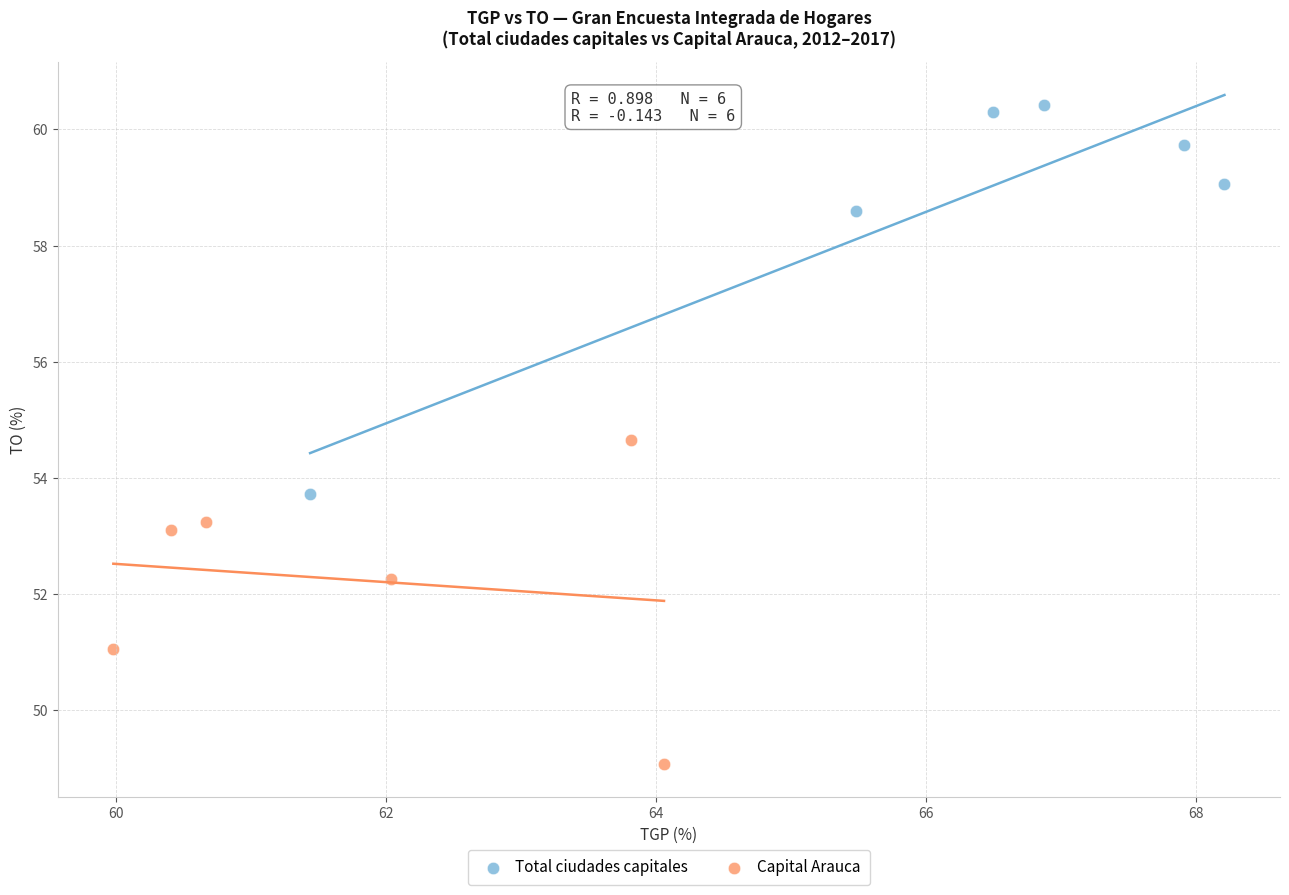

Which series reaches the minimum Y coordinate?

Capital Arauca